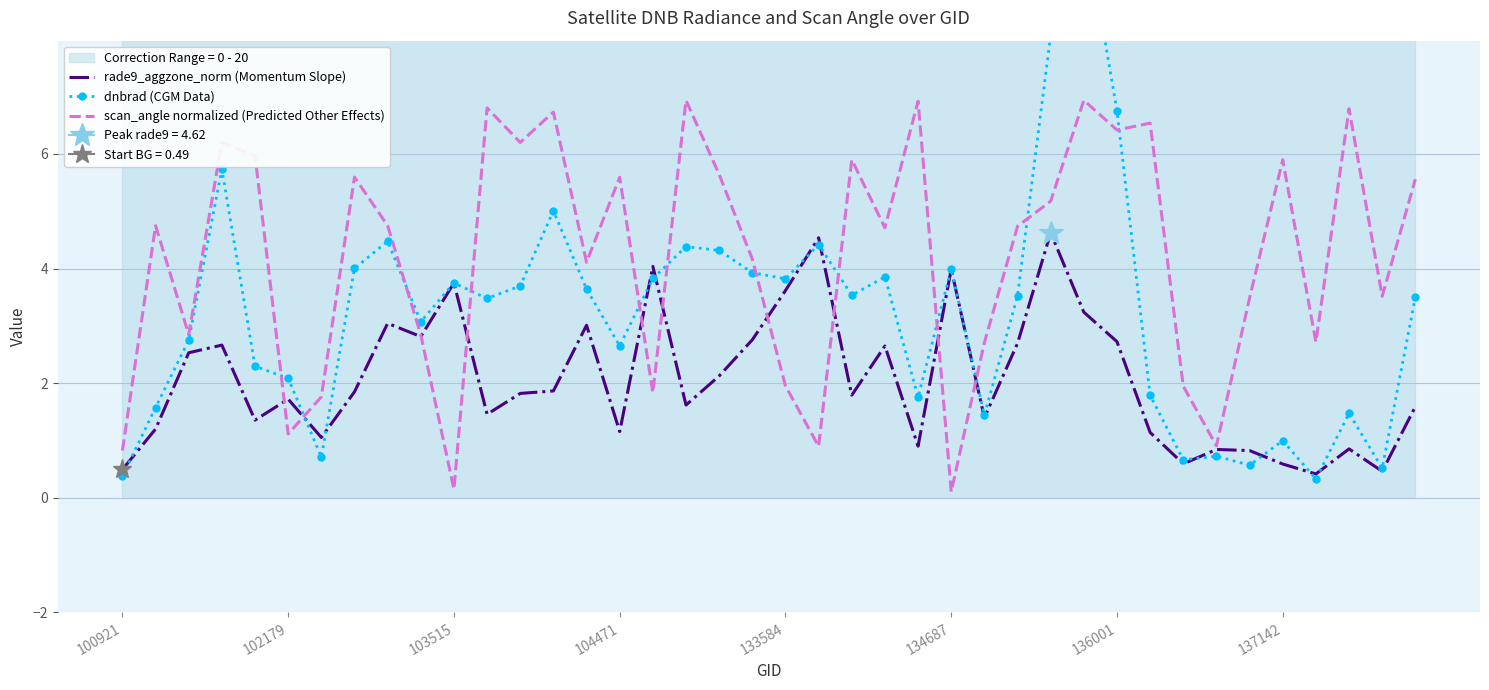

How many data points in rade9_aggzone_norm (Momentum Slope) are less than 1?

9